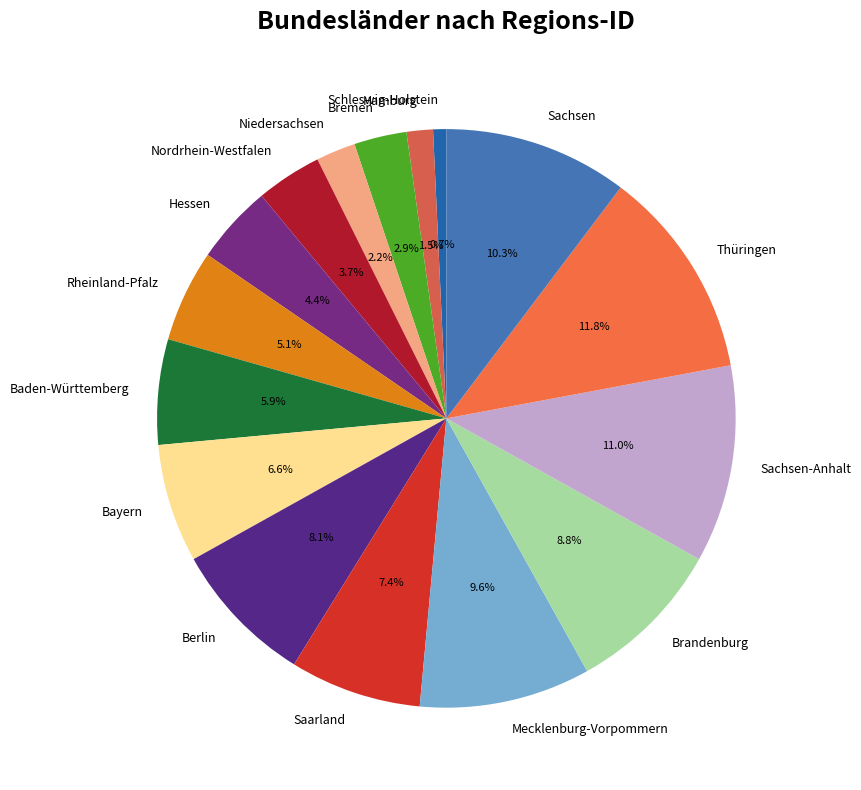

To the nearest percent, what is the difference between the Sachsen and Bremen slice percentages?

7%